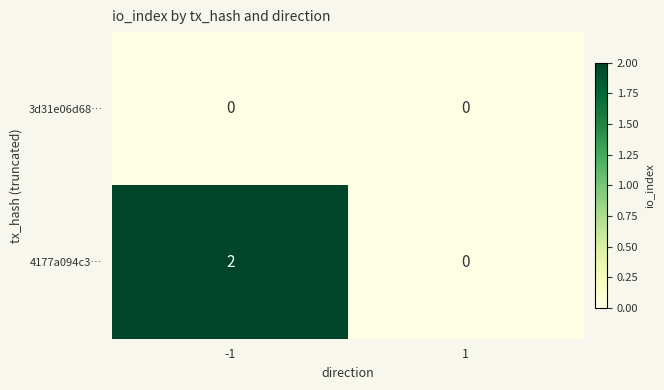

True or false: 4177a094c3… has a value of 2 at -1.

True